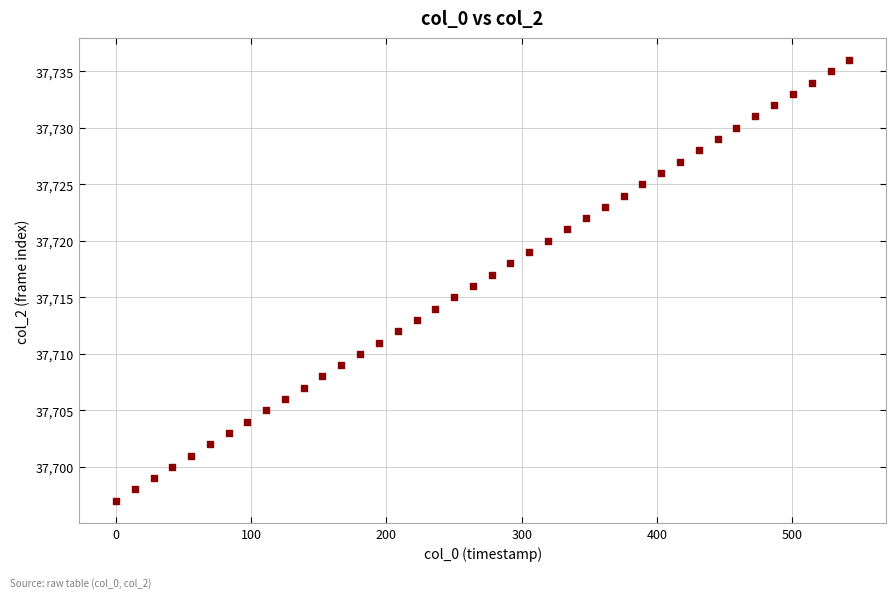

What is the range of Y values (max minus min)?

39